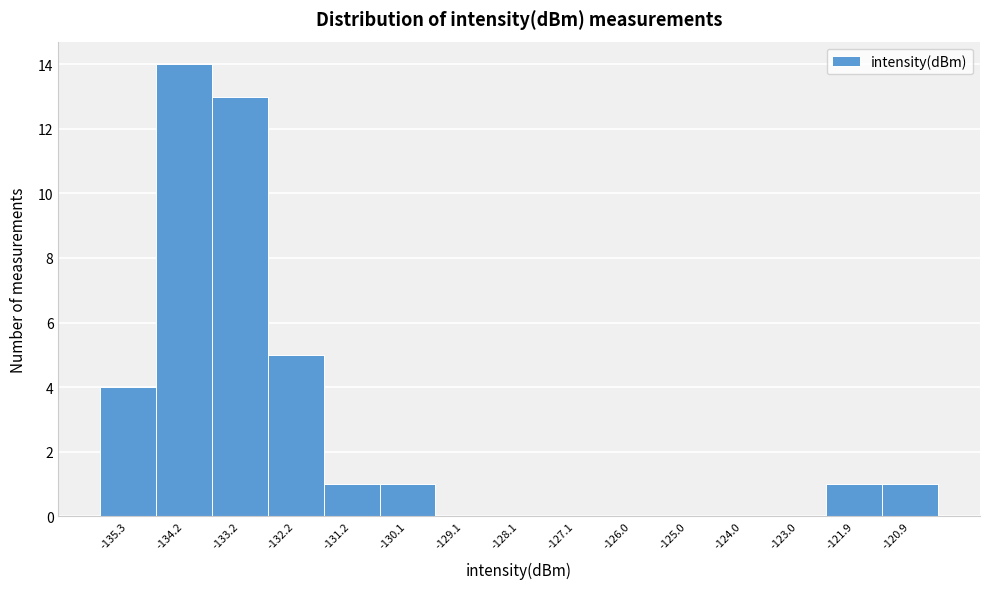

Which range on the x-axis has the tallest bar?

-134.8 to -133.8